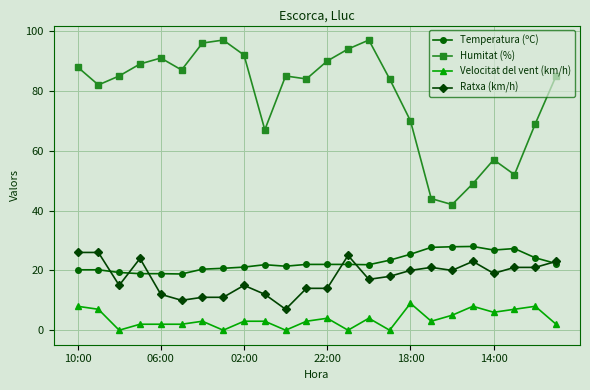

True or false: Humitat (%) has more than 0 interior local peaks.

True